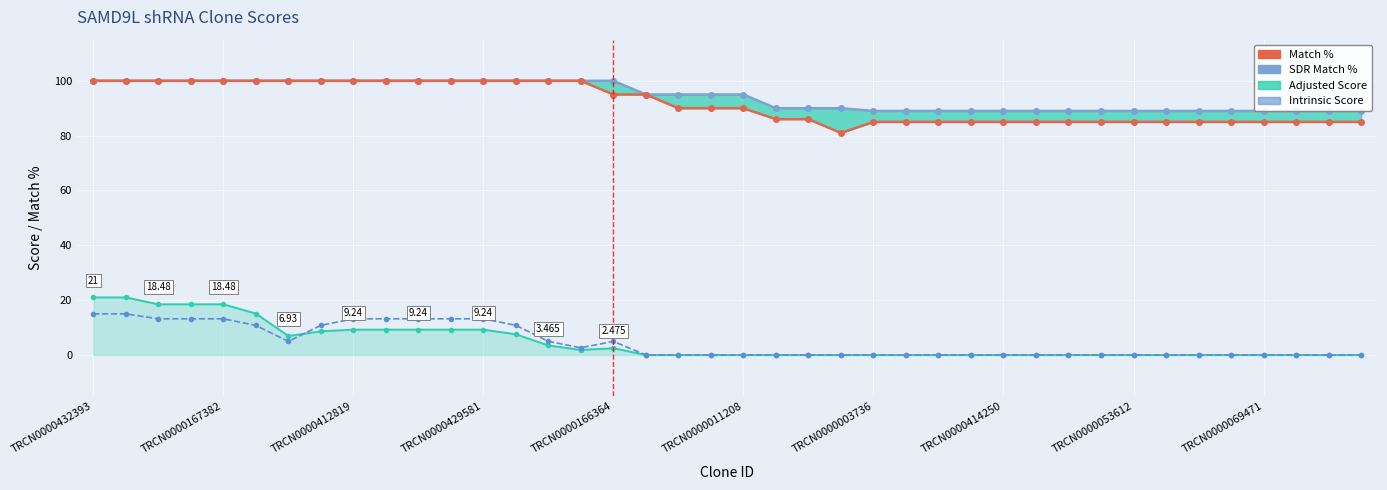

True or false: Match % and Intrinsic Score cross at least once.

False